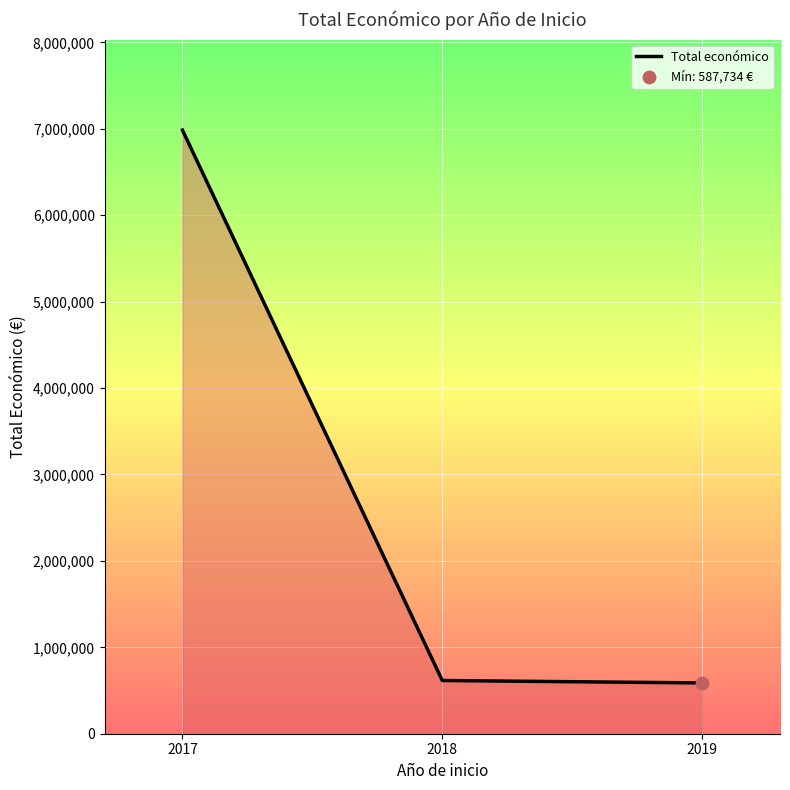

Approximately how many times larger is the value at 2017 compared to 2019?

11.9